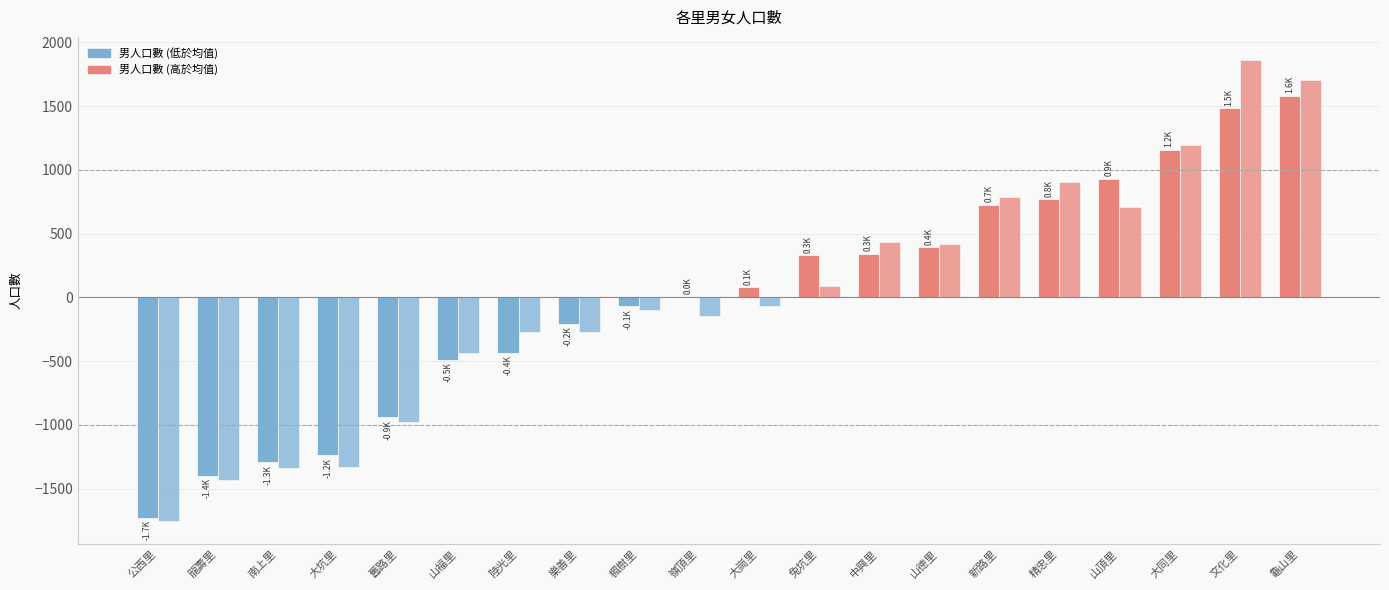

Between 龜山里 and 樂善里, which is larger?

龜山里